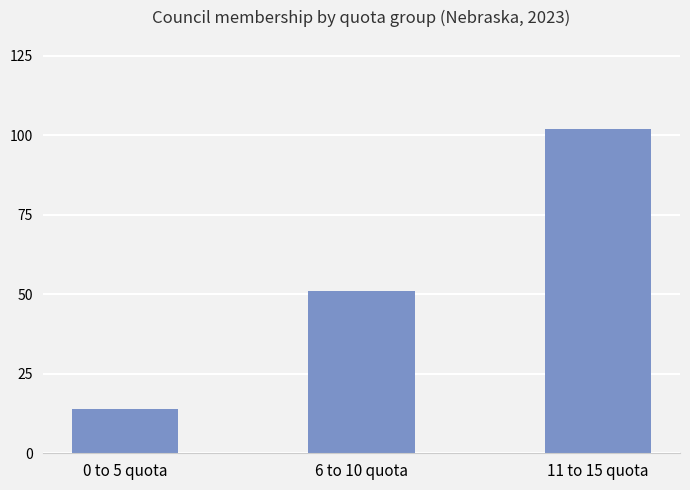

What is the smallest value displayed?

14